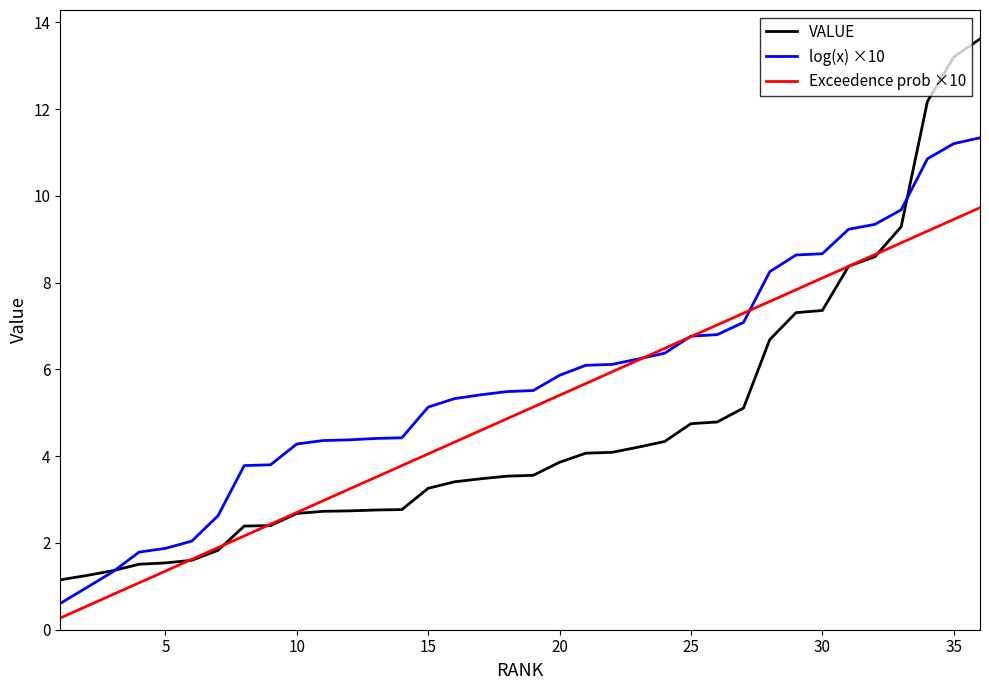

What is the difference between the maximum and minimum values in the log(x) ×10 series?

10.7